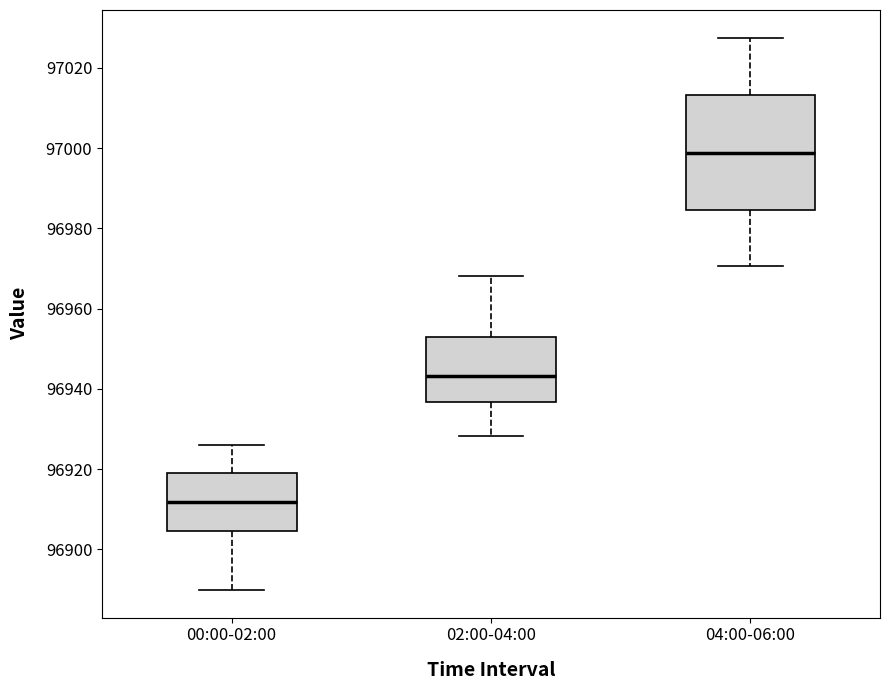

Where is the lower edge of the box for 00:00-02:00 on the y-axis? The values are not printed on the chart, so give them approximately, as read against the axis.

96904